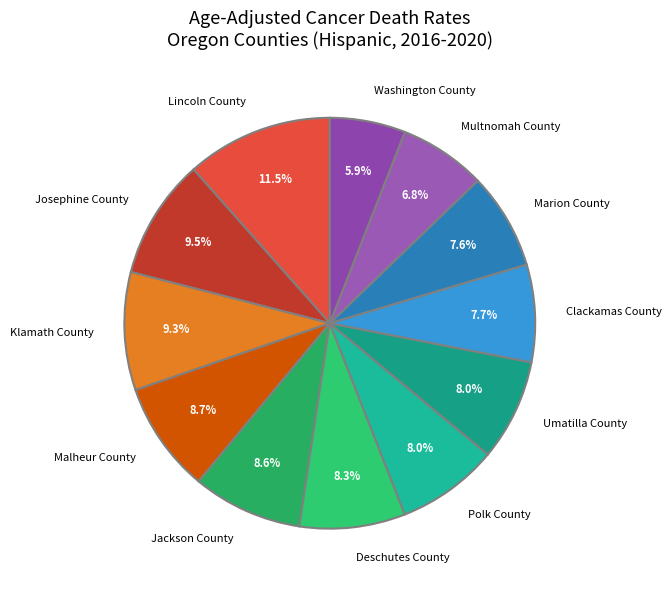

What percentage is the Deschutes County slice, to the nearest percent?

8%